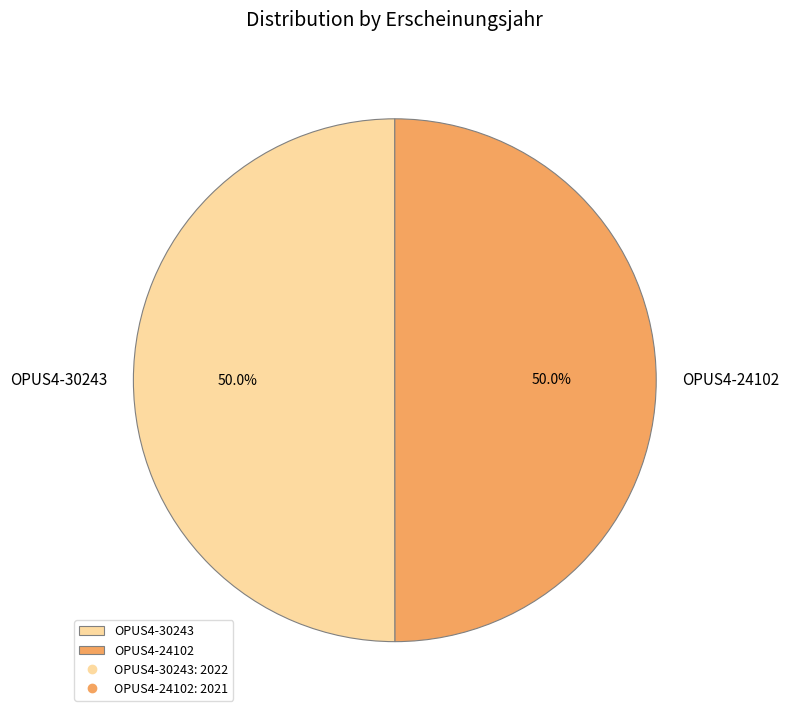

Is it true that OPUS4-24102 is 50% of the pie?

True